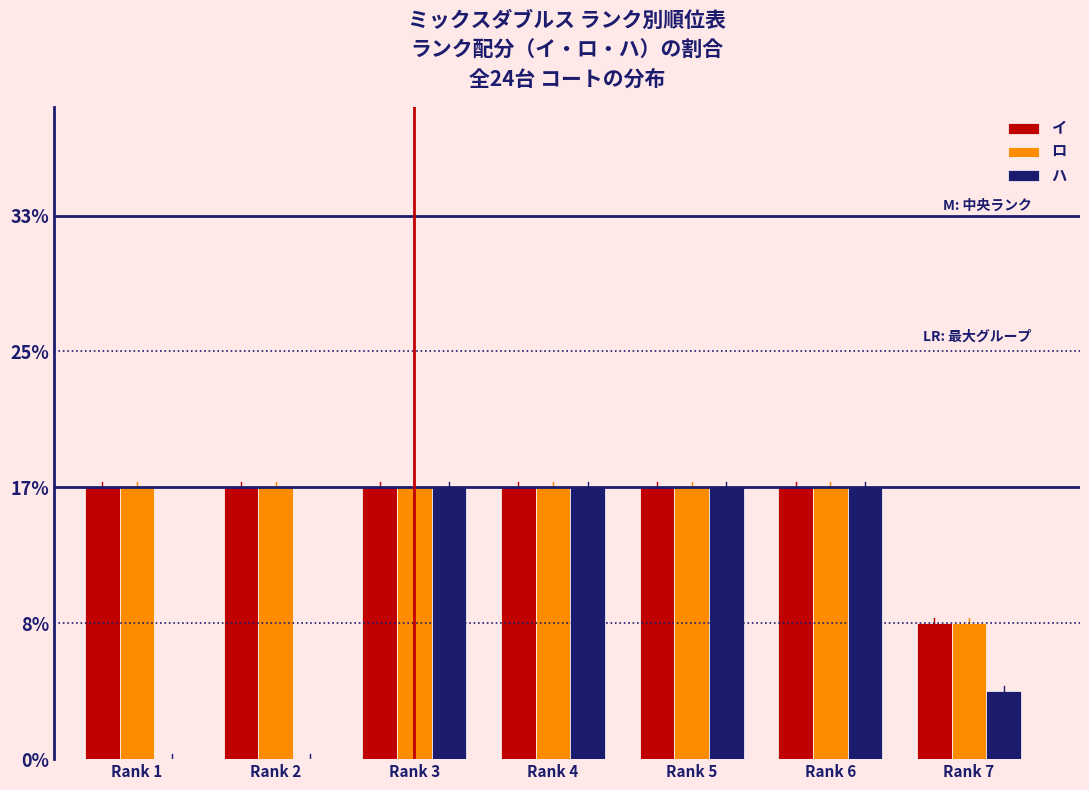

Reading left to right, transcribe all the data shown in this chart.

イ: Rank 1=16.7	Rank 2=16.7	Rank 3=16.7	Rank 4=16.7	Rank 5=16.7	Rank 6=16.7	Rank 7=8.3
ロ: Rank 1=16.7	Rank 2=16.7	Rank 3=16.7	Rank 4=16.7	Rank 5=16.7	Rank 6=16.7	Rank 7=8.3
ハ: Rank 1=0.0	Rank 2=0.0	Rank 3=16.7	Rank 4=16.7	Rank 5=16.7	Rank 6=16.7	Rank 7=4.2